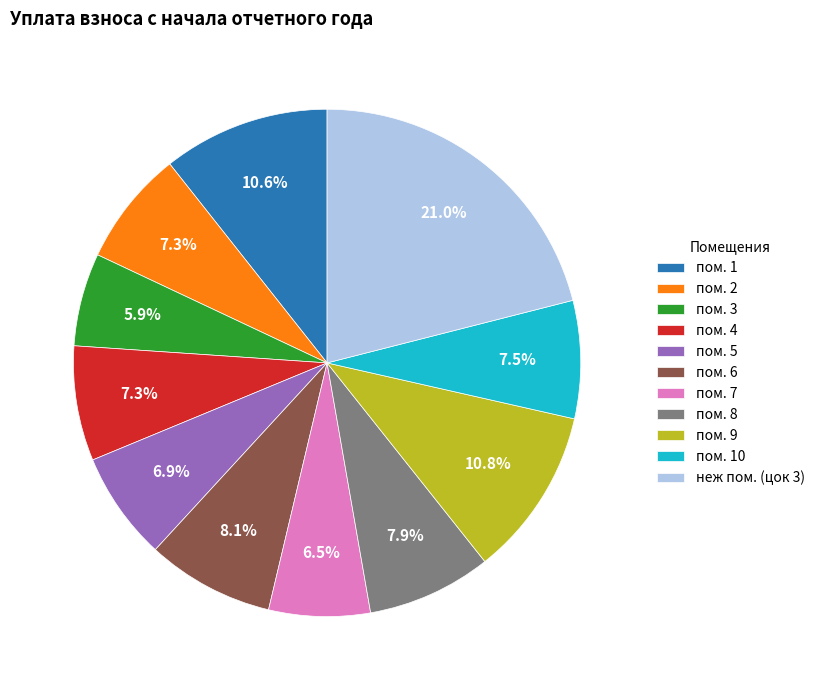

What is the total percentage of пом. 1 and неж пом. (цок 3)?

31.7%